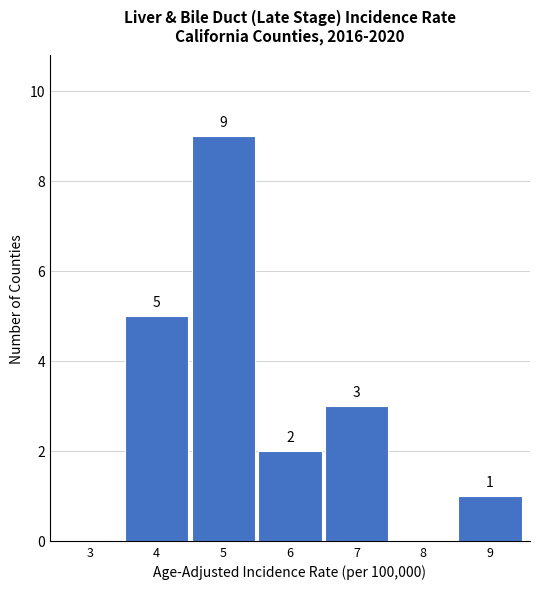

What is the maximum value shown in the chart?

9